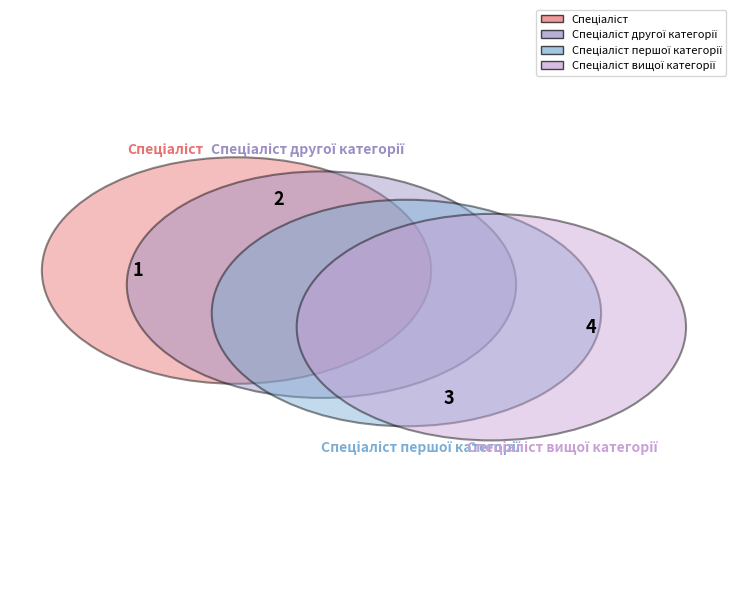

How many segments does this pie chart have?

4